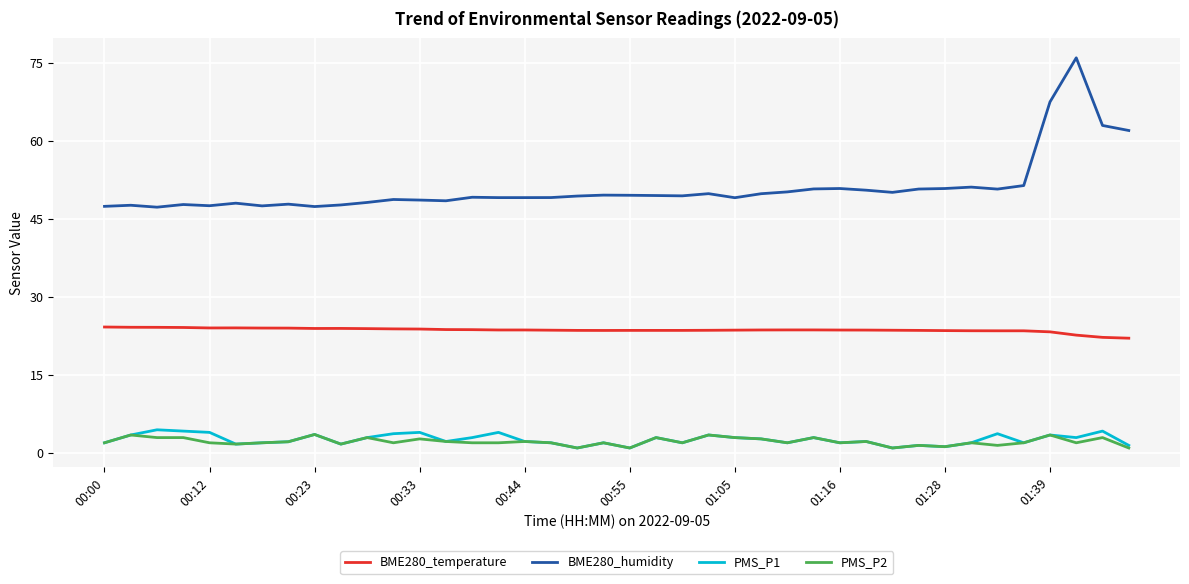

What are all the series names shown in the legend?

BME280_temperature, BME280_humidity, PMS_P1, PMS_P2